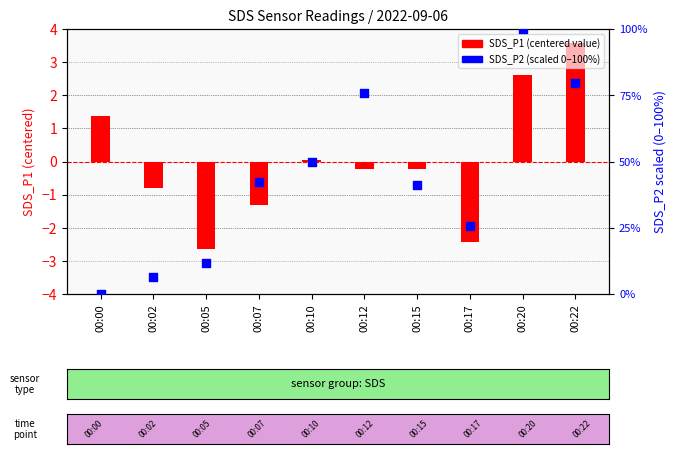

Which series contains the lowest Y value?

SDS_P1 (centered)